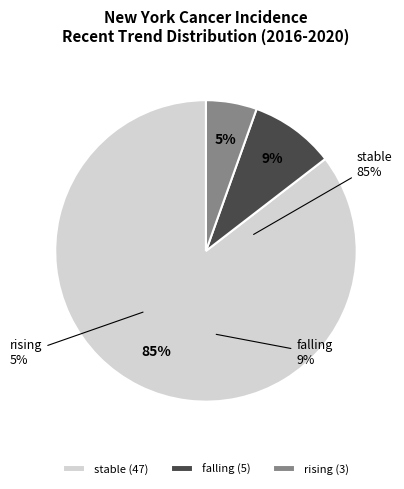

To the nearest percent, what is the combined percentage of falling and stable?

95%